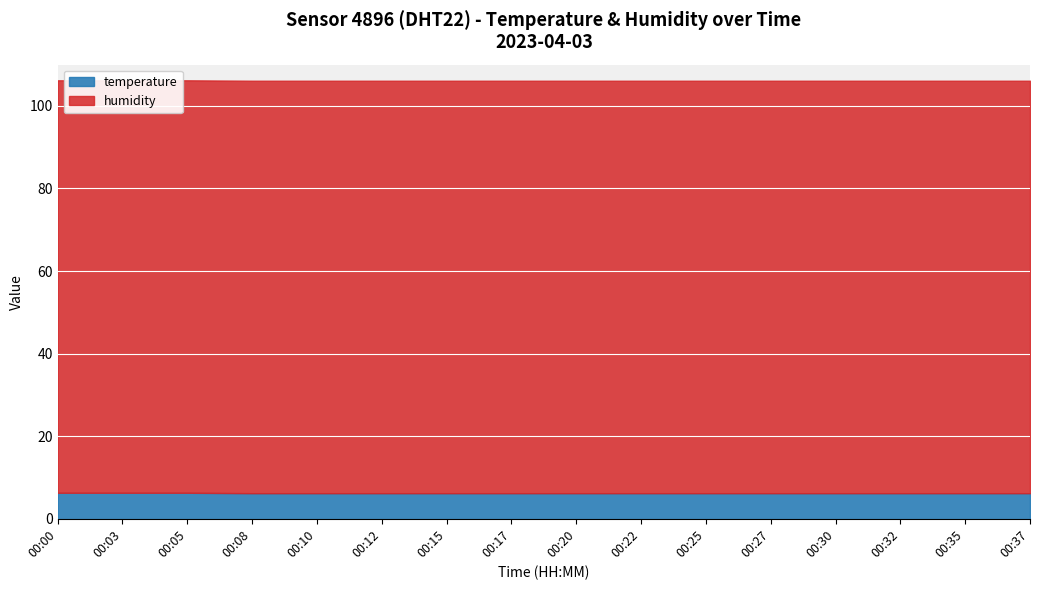

At which category does the chart reach its minimum across all series?

00:08